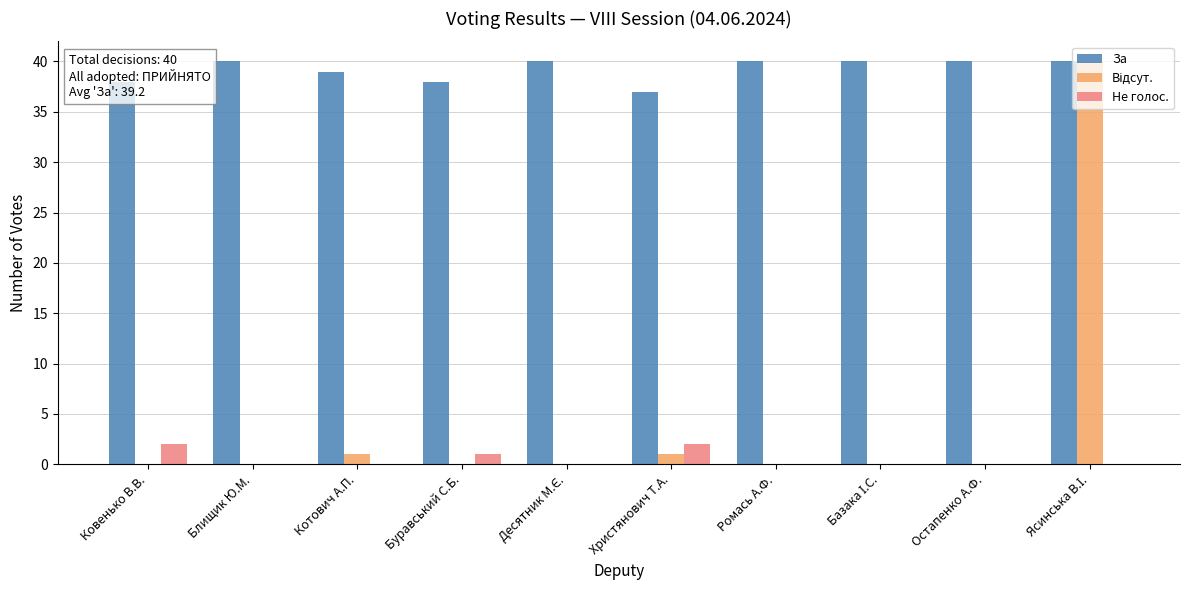

The value of Не голос. at Ковенько В.В. is 2. True or false?

True